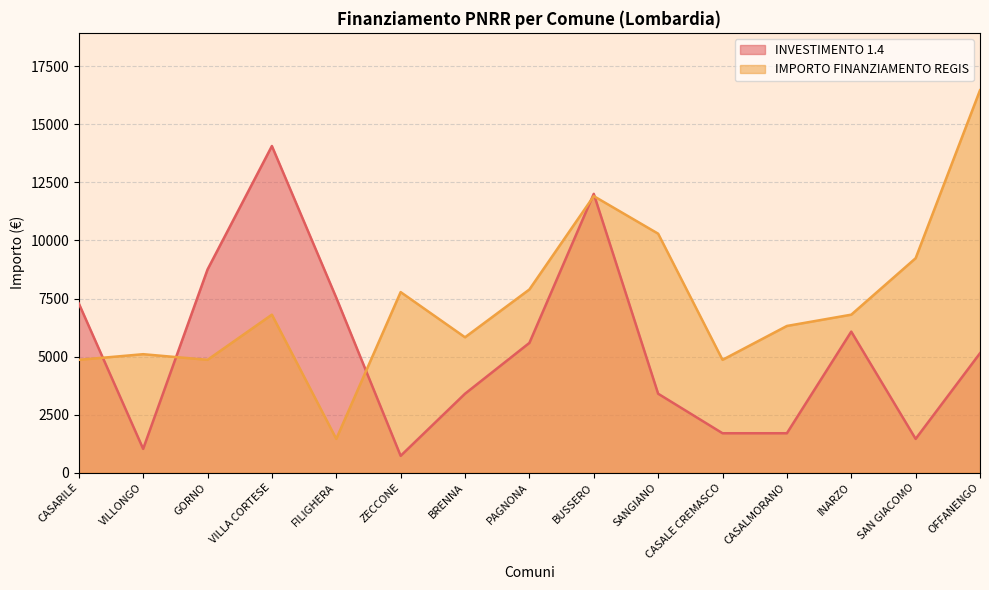

True or false: IMPORTO FINANZIAMENTO REGIS has a value of 11907 at BUSSERO.

True